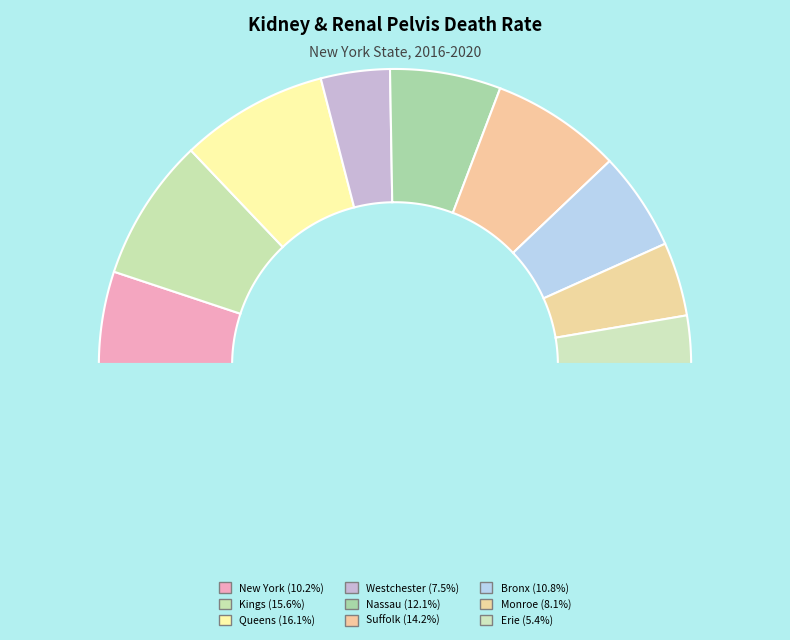

Approximately how many times larger is the value at Monroe County compared to Westchester County?

1.1